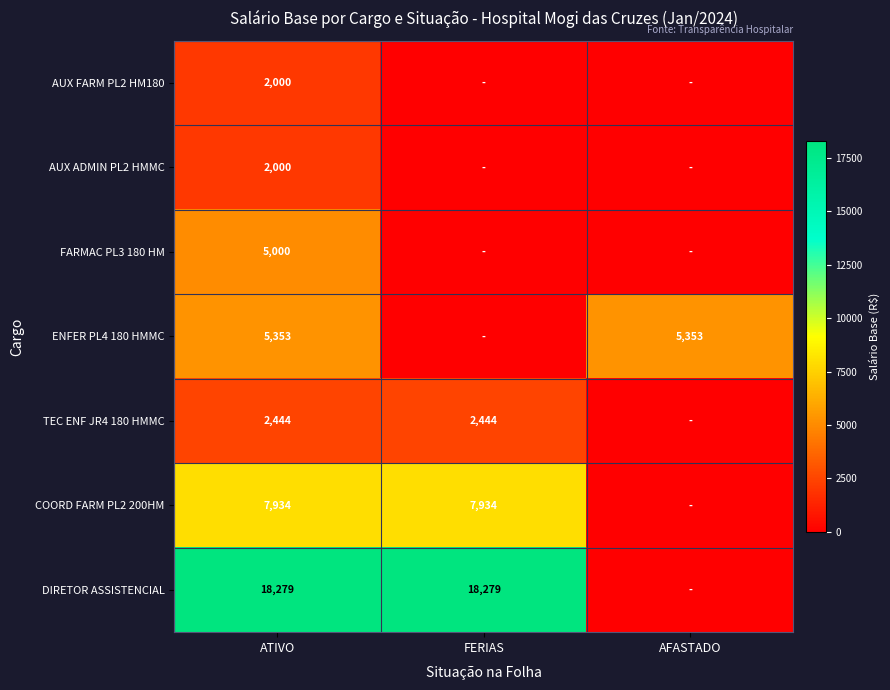

Is it true that ENFER PL4 180 HMMC equals 9444 at ATIVO?

False